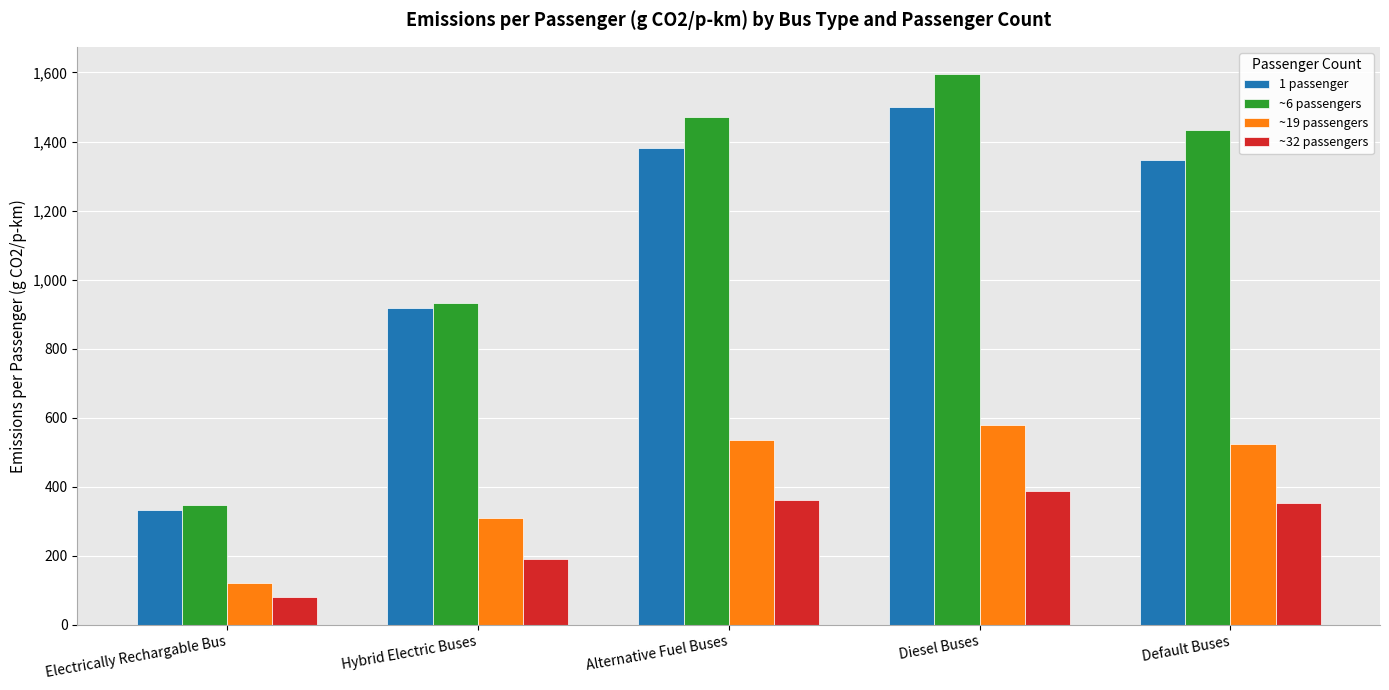

At which label does ~19 passengers reach its minimum?

Electrically Rechargable Bus